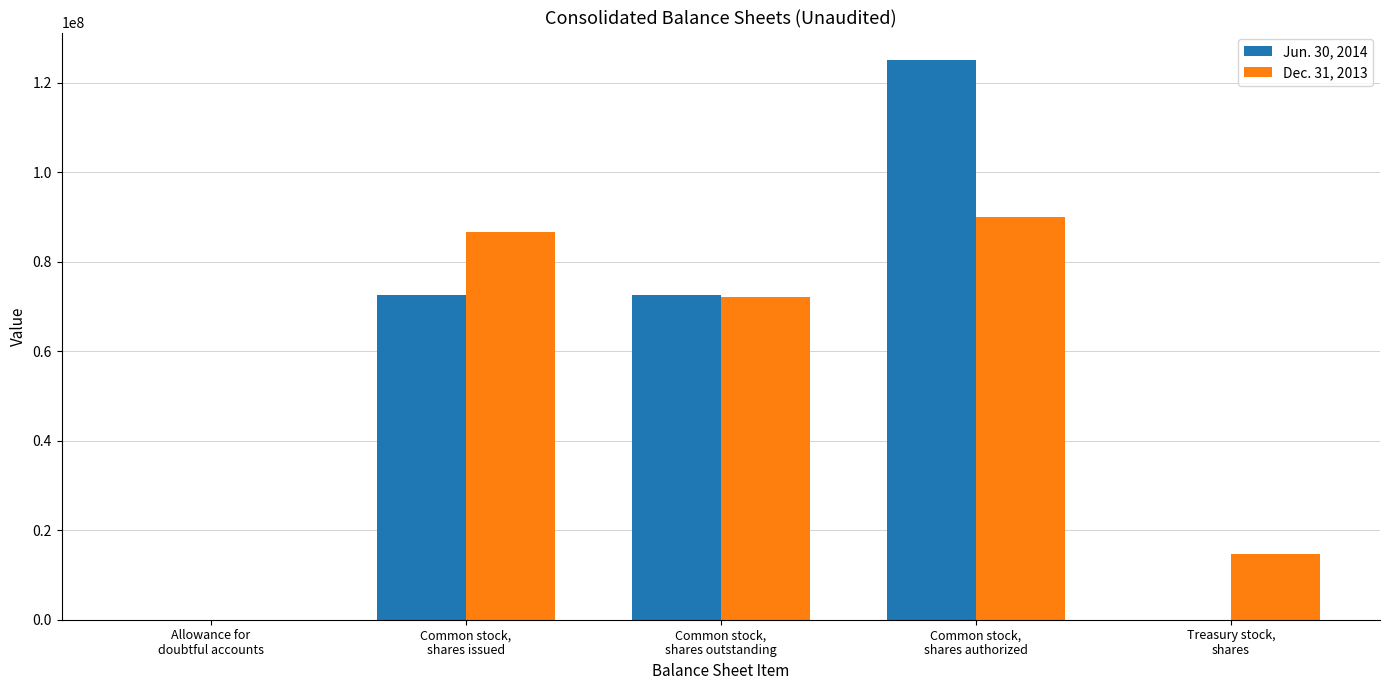

How many data points does each series have?

5